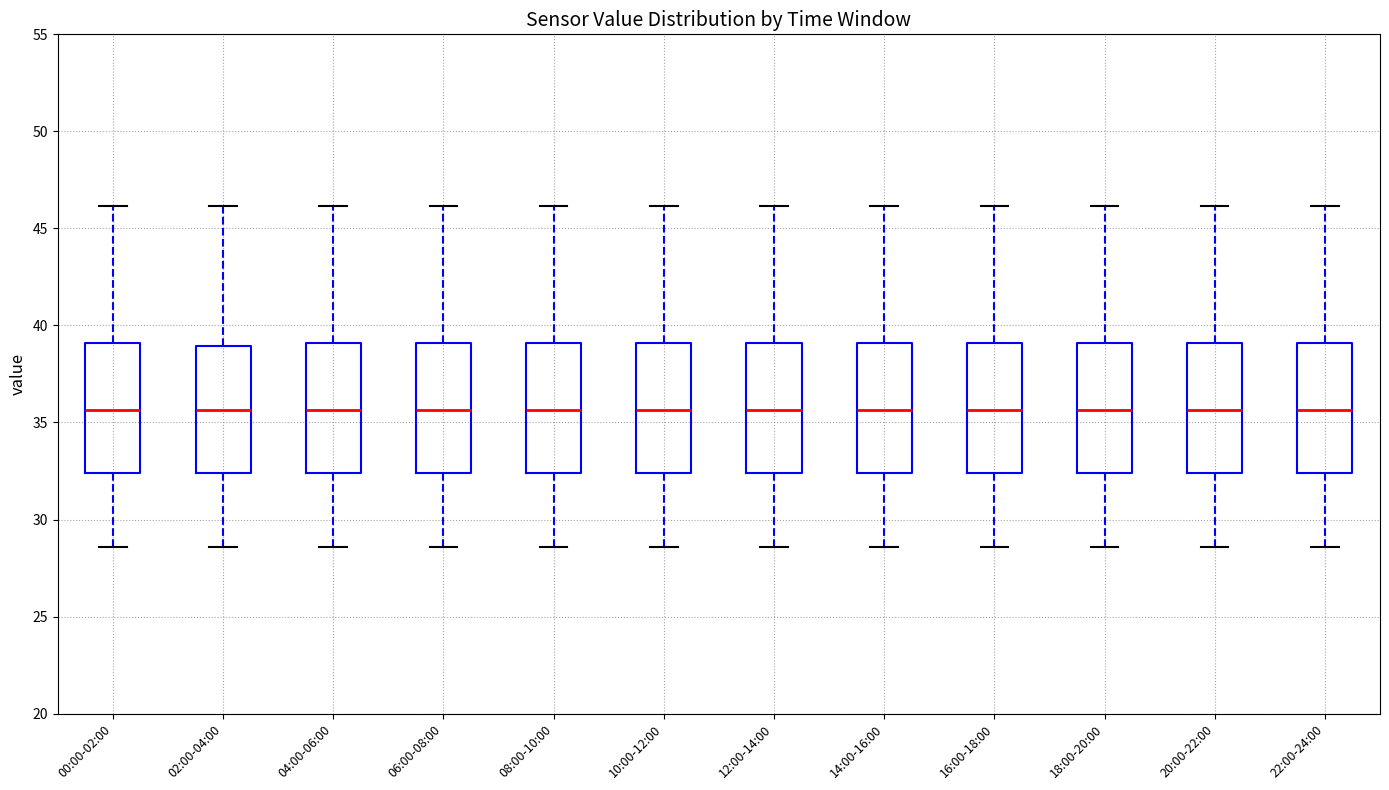

Reading left to right, read every box against the y-axis: the position of its median line, the range the box covers, and the ends of its whiskers. The values are not printed on the chart, so give them approximately, as read against the axis.

00:00-02:00: median 35.5, box 32.5 to 39.0, whiskers 28.5 to 46.0
02:00-04:00: median 35.5, box 32.5 to 39.0, whiskers 28.5 to 46.0
04:00-06:00: median 35.5, box 32.5 to 39.0, whiskers 28.5 to 46.0
06:00-08:00: median 35.5, box 32.5 to 39.0, whiskers 28.5 to 46.0
08:00-10:00: median 35.5, box 32.5 to 39.0, whiskers 28.5 to 46.0
10:00-12:00: median 35.5, box 32.5 to 39.0, whiskers 28.5 to 46.0
12:00-14:00: median 35.5, box 32.5 to 39.0, whiskers 28.5 to 46.0
14:00-16:00: median 35.5, box 32.5 to 39.0, whiskers 28.5 to 46.0
16:00-18:00: median 35.5, box 32.5 to 39.0, whiskers 28.5 to 46.0
18:00-20:00: median 35.5, box 32.5 to 39.0, whiskers 28.5 to 46.0
20:00-22:00: median 35.5, box 32.5 to 39.0, whiskers 28.5 to 46.0
22:00-24:00: median 35.5, box 32.5 to 39.0, whiskers 28.5 to 46.0